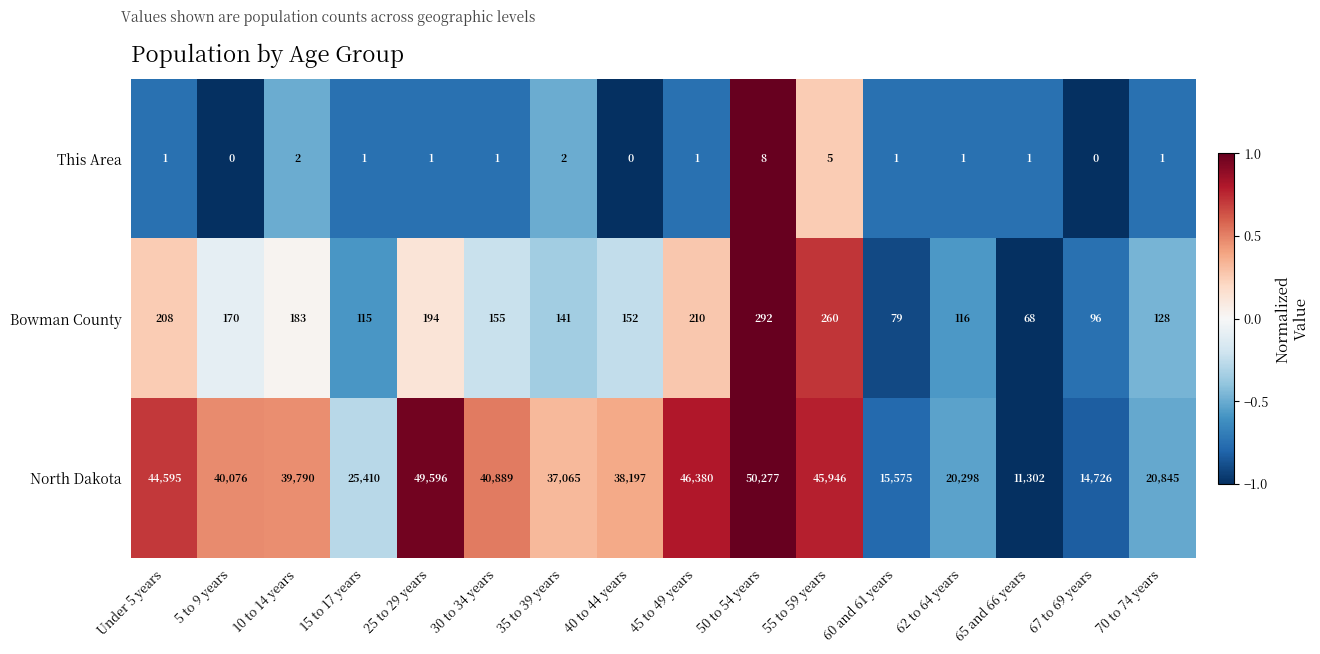

Is the value of North Dakota at 60 and 61 years greater than the value of Bowman County at 5 to 9 years?

Yes